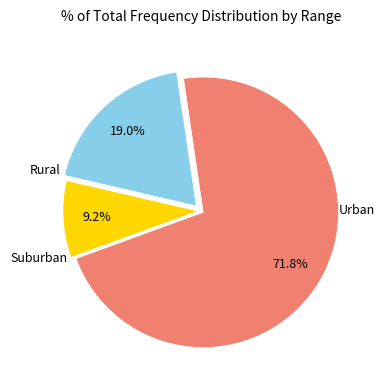

Is there any slice that represents more than half of the pie?

Yes